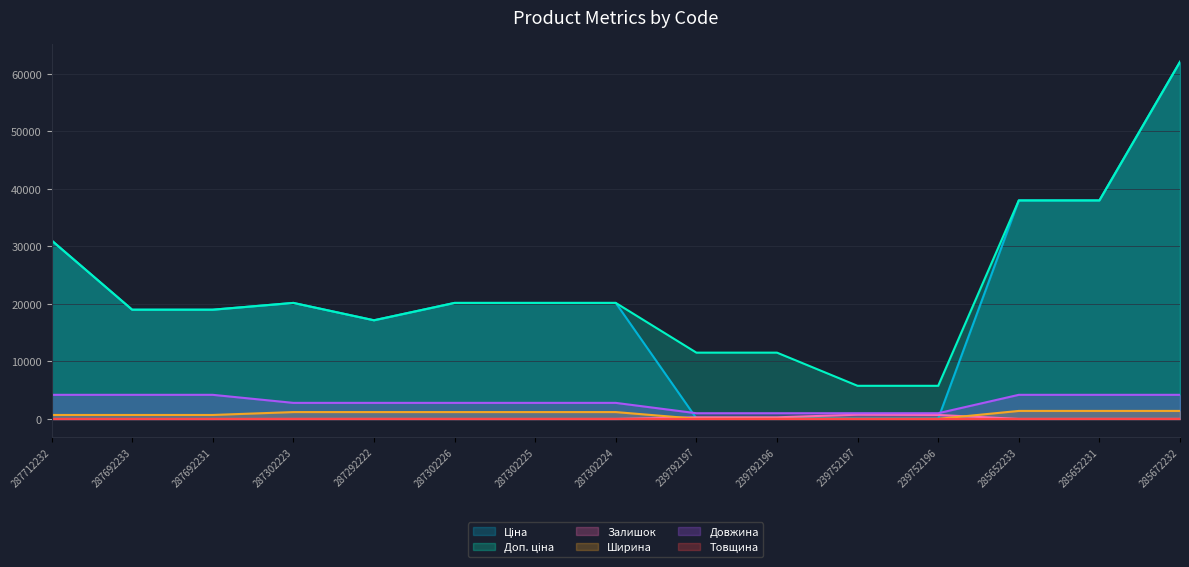

True or false: Довжина and Товщина cross at least once.

False